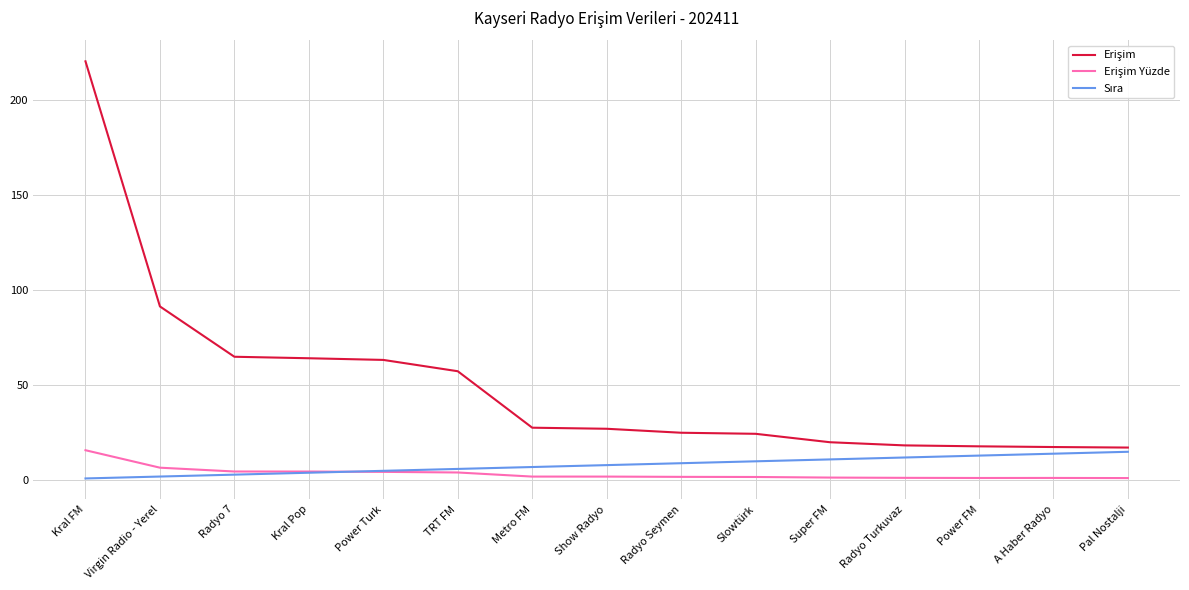

How many lines are shown in the chart?

3